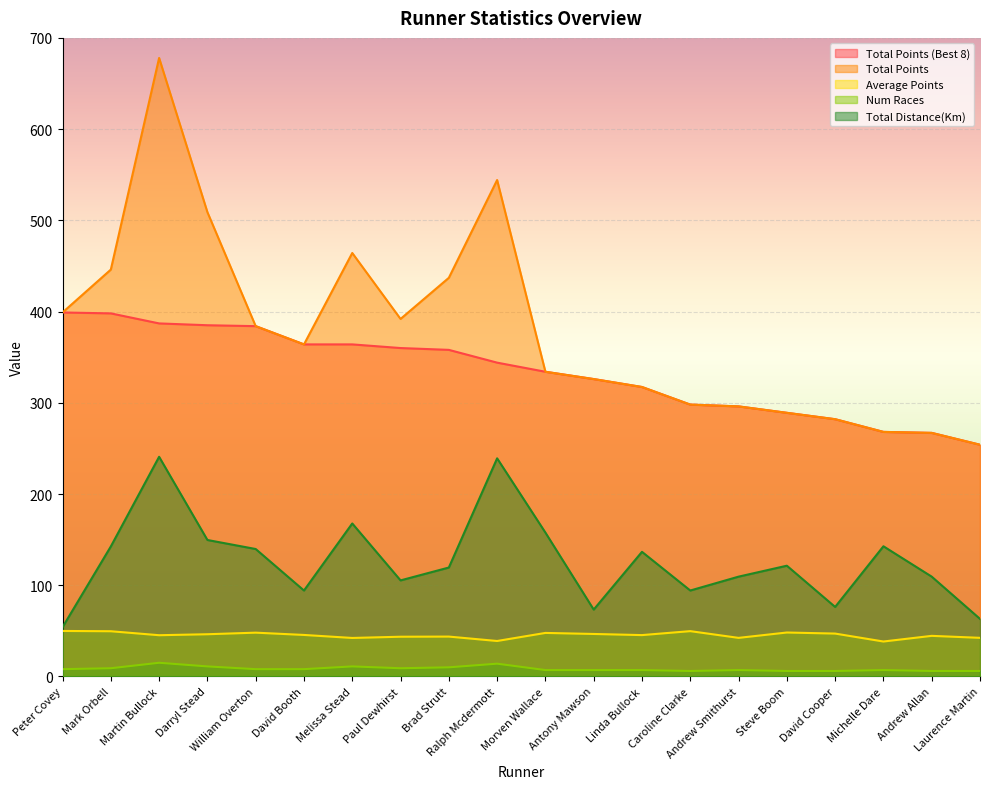

How many values in the Num Races series exceed 8?

7